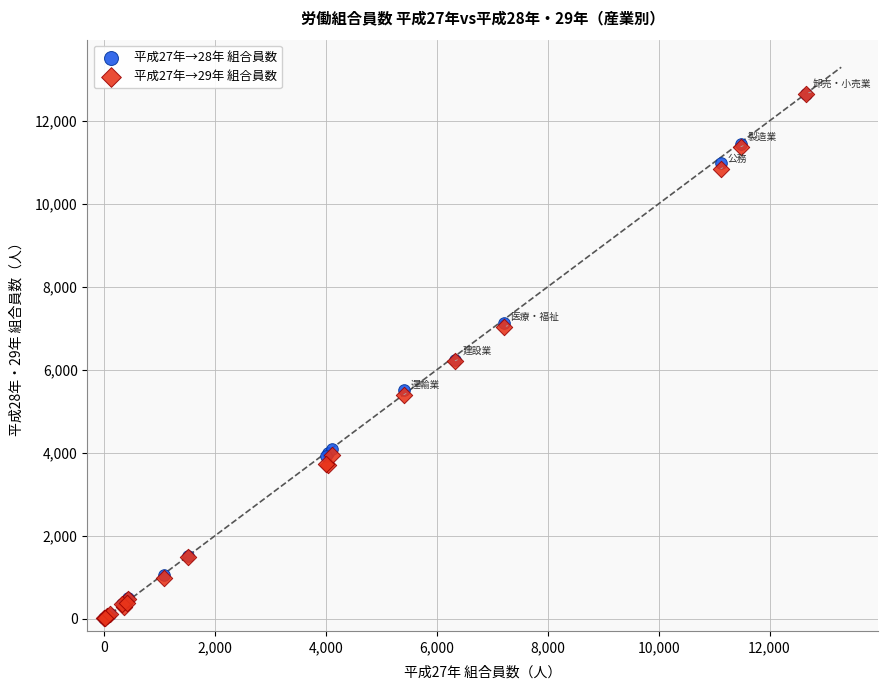

What are all the series names shown in the legend?

平成27年→28年 組合員数, 平成27年→29年 組合員数